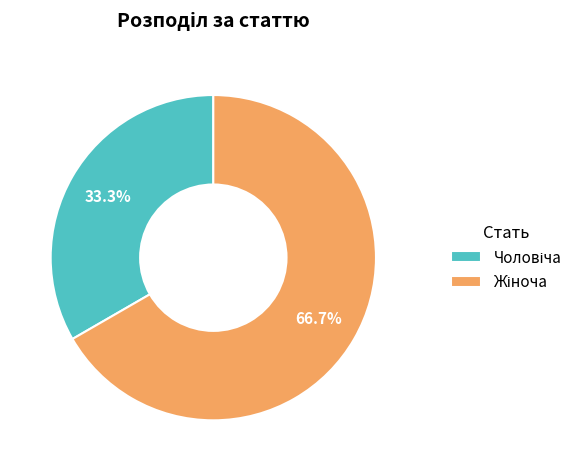

Is there a majority slice in this chart?

Yes